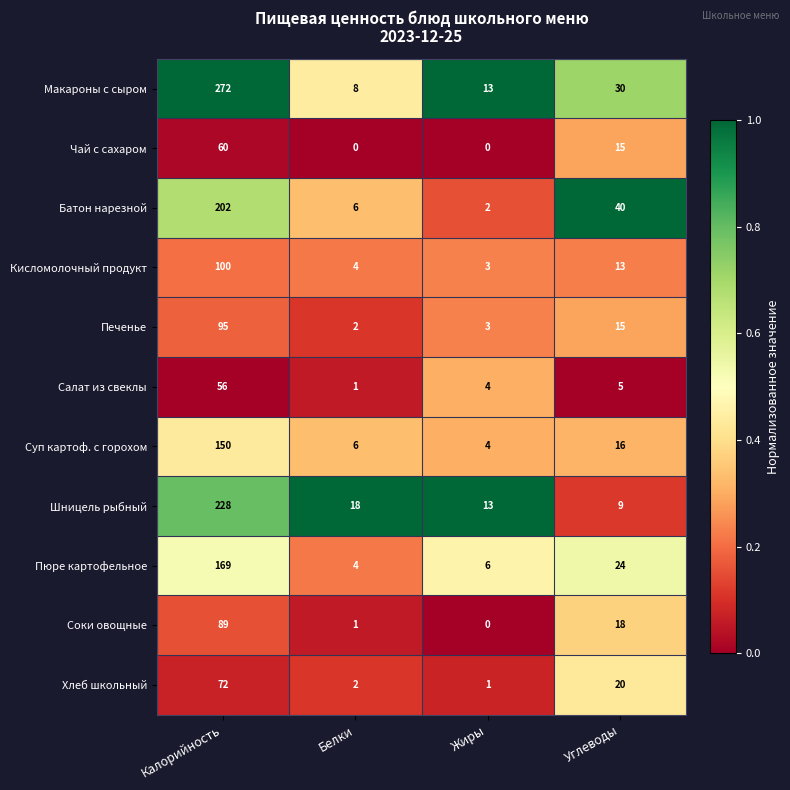

What is the difference between the maximum and minimum values in the Чай с сахаром series?

60